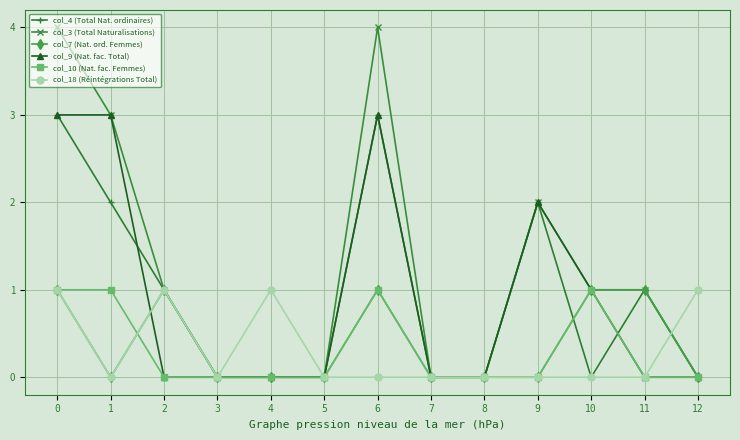

Is the value of col_7 (Nat. ord. Femmes) at 0 greater than the value of col_10 (Nat. fac. Femmes) at 5?

Yes